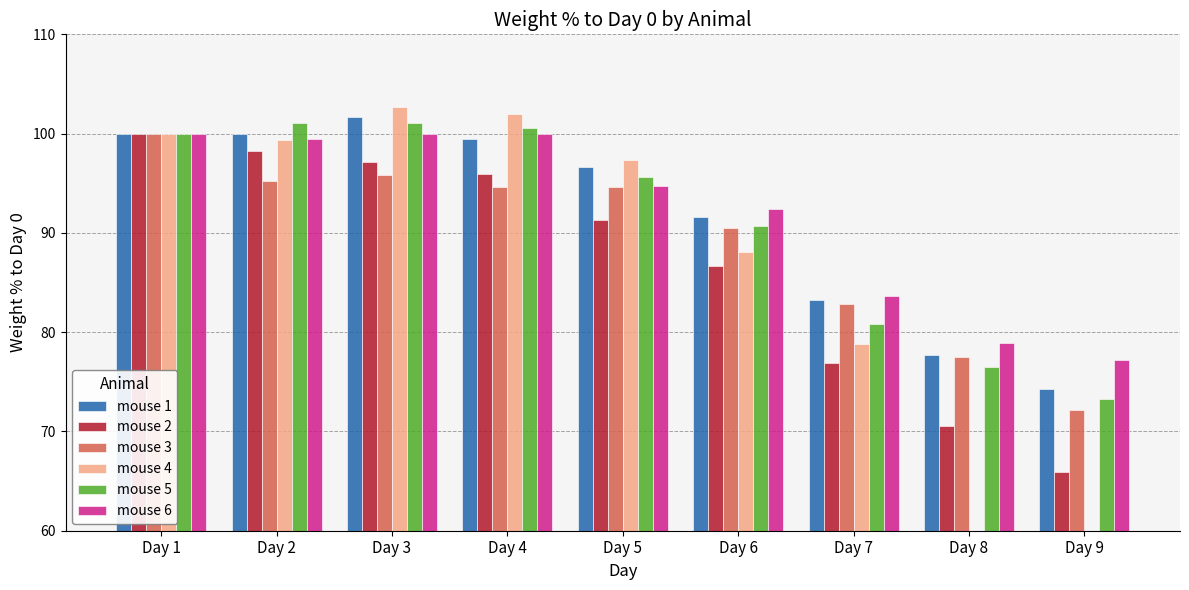

What is the difference between the maximum and minimum values in the mouse 1 series?

27.4